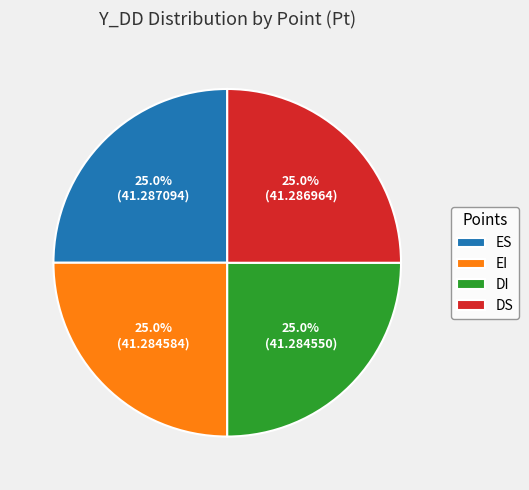

Is it true that ES is 35% of the pie?

False